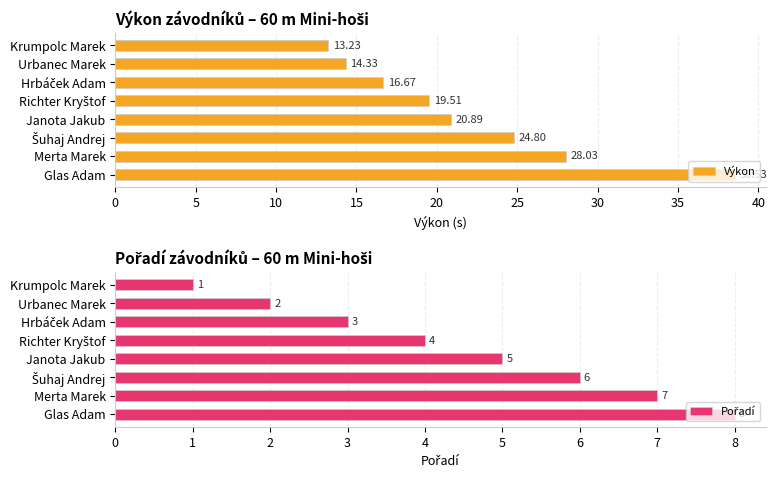

What is the minimum value shown in the chart?

1.0